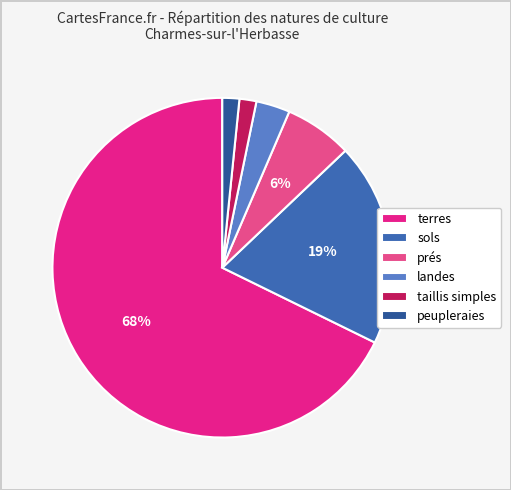

Is there a majority slice in this chart?

Yes